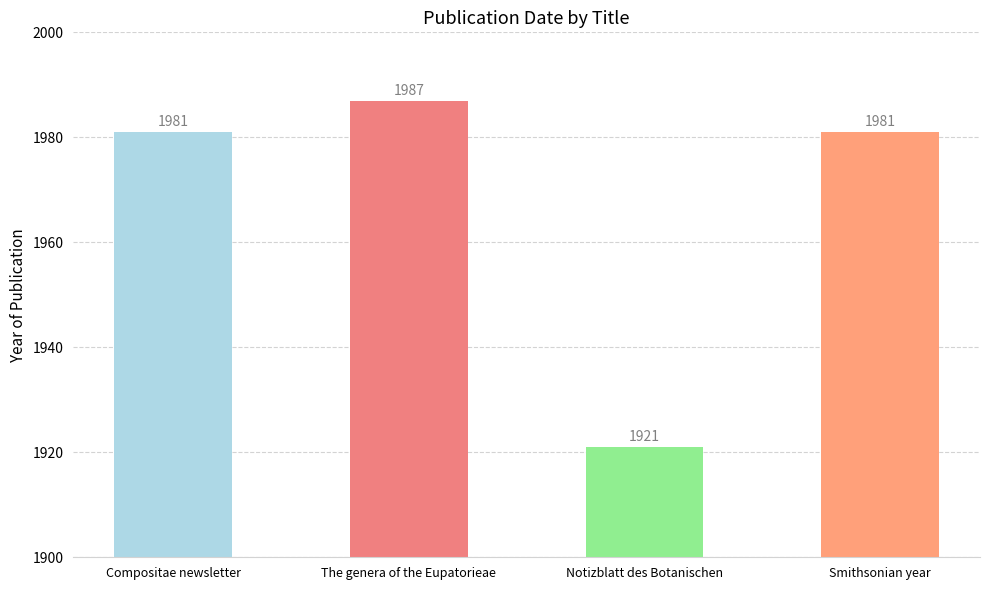

Is it true that the value at Notizblatt des Botanischen is 1921?

True